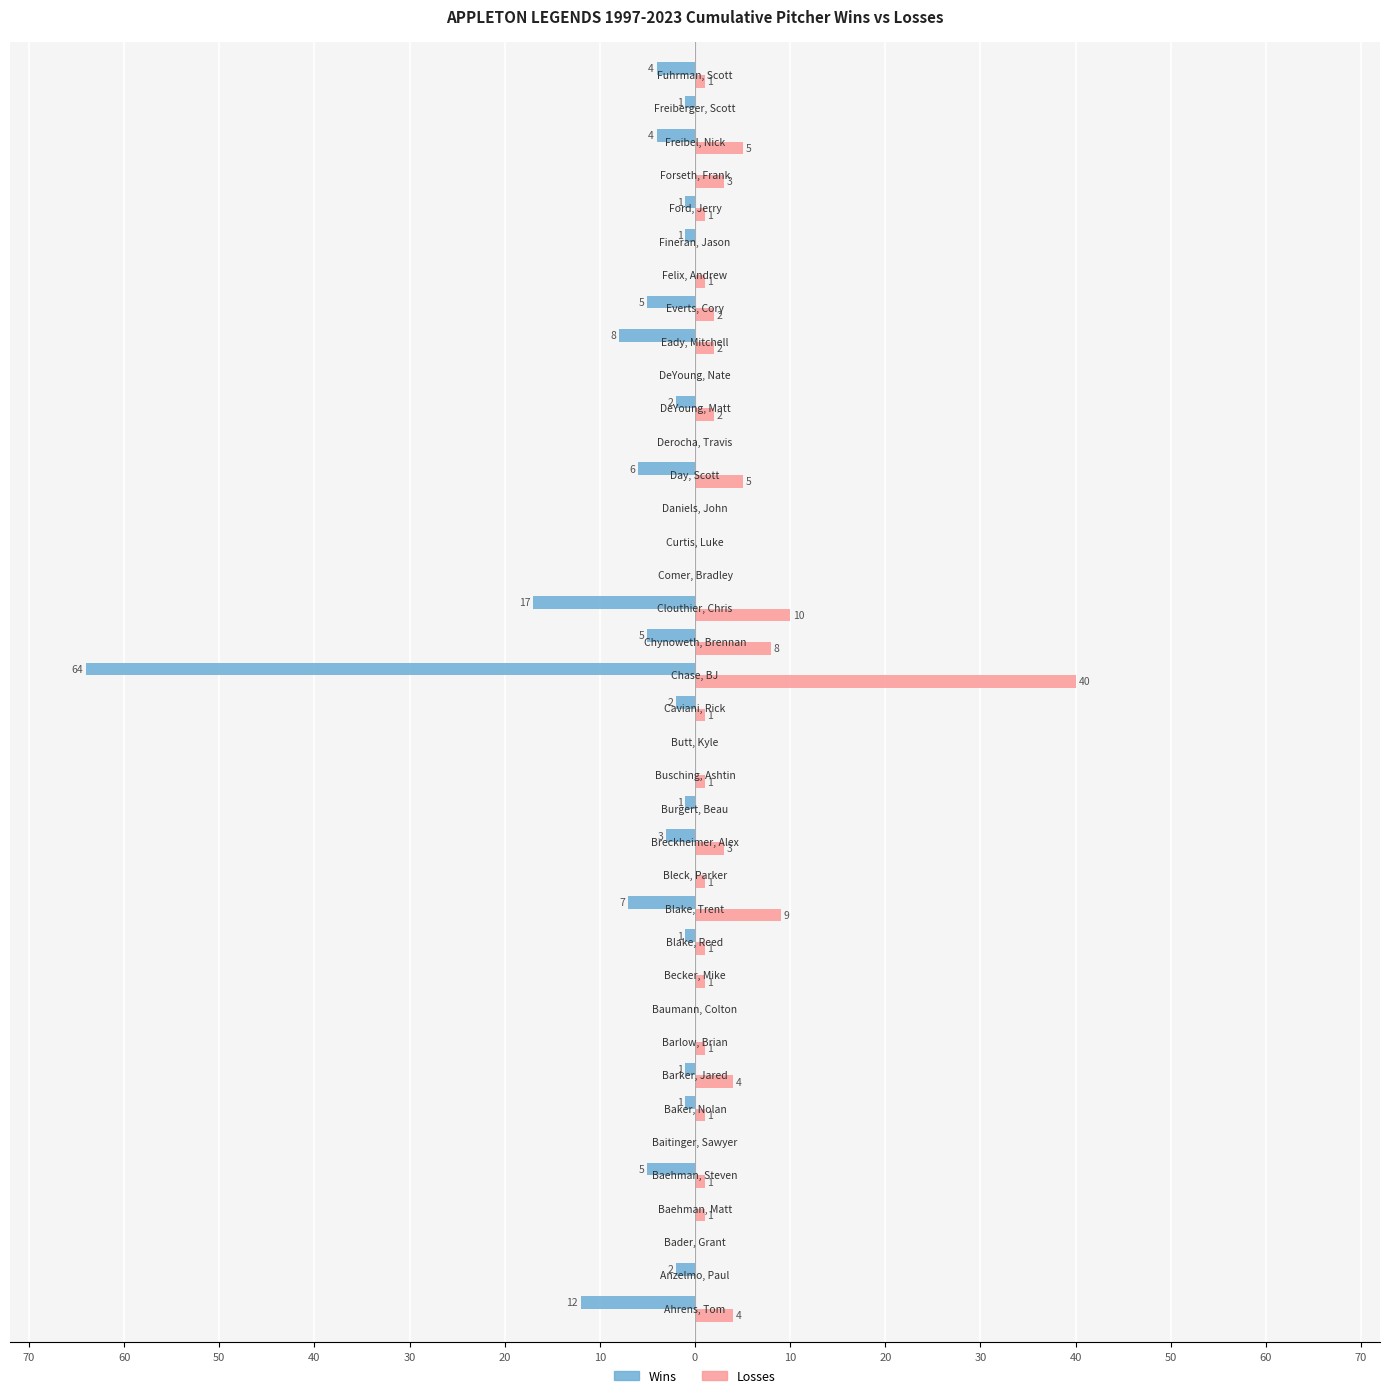

What are all the series names shown in the legend?

Wins, Losses